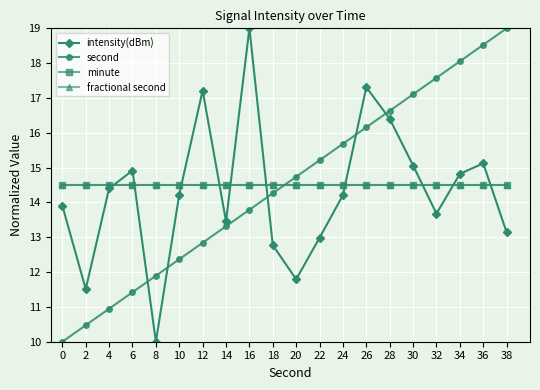

Does the chart have visible grid lines?

Yes